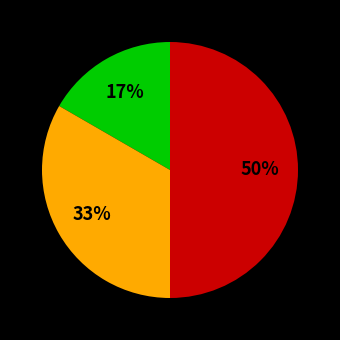

To the nearest percent, what is the difference between the largest and smallest slice percentages?

33%